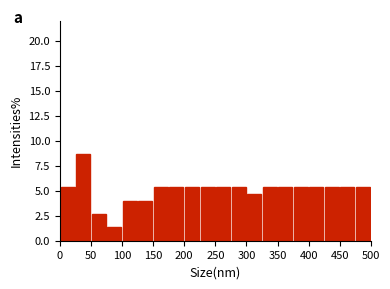

Reading left to right, list every bar in this chart as the range it spans on the x-axis followed by its height. The values are not printed on the chart, so give them approximately, as read against the axis.

0 to 25: 5.5
25 to 50: 8.5
50 to 75: 2.5
75 to 100: 1.5
100 to 125: 4.0
125 to 150: 4.0
150 to 175: 5.5
175 to 200: 5.5
200 to 225: 5.5
225 to 250: 5.5
250 to 275: 5.5
275 to 300: 5.5
300 to 325: 4.5
325 to 350: 5.5
350 to 375: 5.5
375 to 400: 5.5
400 to 425: 5.5
425 to 450: 5.5
450 to 475: 5.5
475 to 500: 5.5